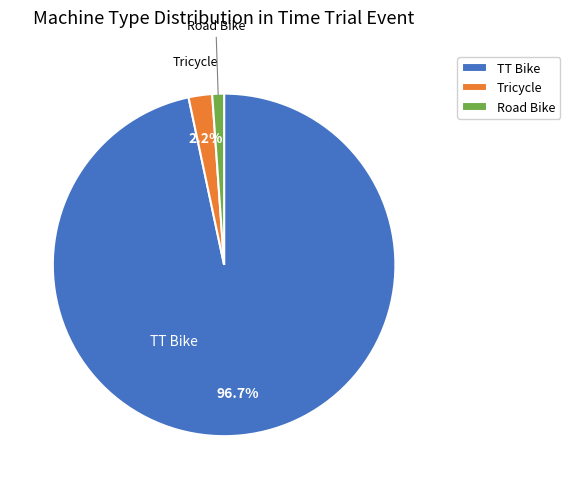

Which slice represents more than half of the pie?

TT Bike